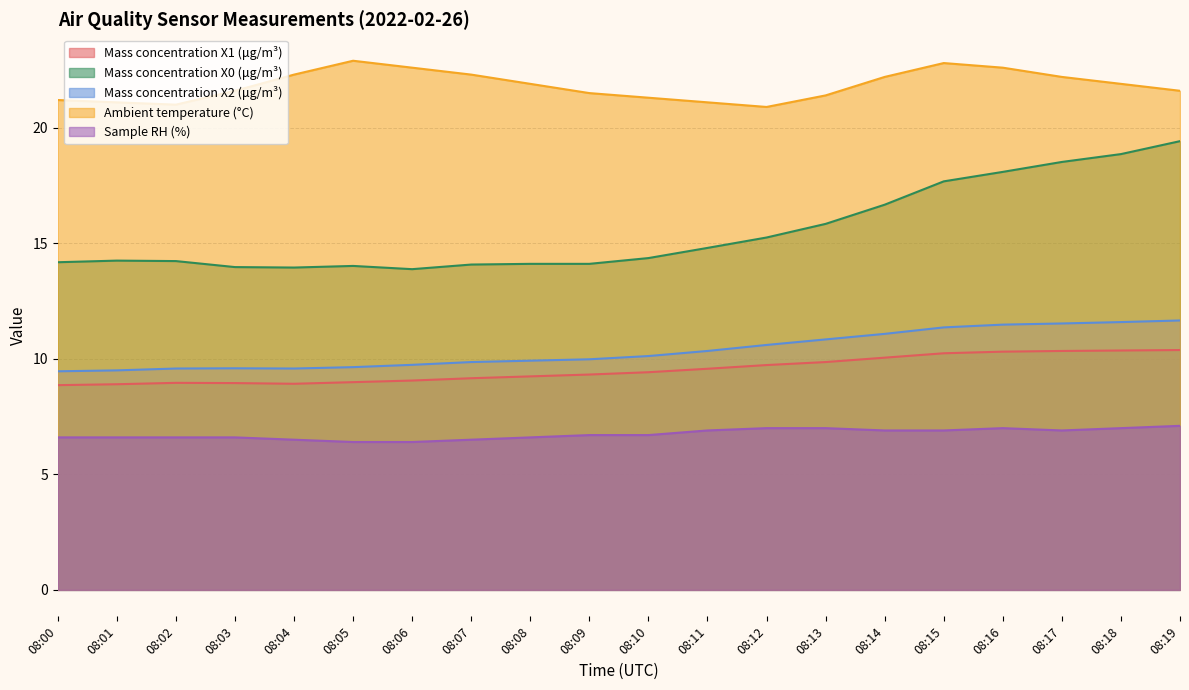

Reading right to left, extract all data points from this chart.

Mass concentration X1 (μg/m³): 08:19=10.4	08:18=10.4	08:17=10.3	08:16=10.3	08:15=10.2	08:14=10.1	08:13=9.9	08:12=9.7	08:11=9.6	08:10=9.4	08:09=9.3	08:08=9.2	08:07=9.2	08:06=9.1	08:05=9.0	08:04=8.9	08:03=8.9	08:02=9.0	08:01=8.9	08:00=8.9
Mass concentration X0 (μg/m³): 08:19=19.4	08:18=18.9	08:17=18.5	08:16=18.1	08:15=17.7	08:14=16.7	08:13=15.8	08:12=15.2	08:11=14.8	08:10=14.4	08:09=14.1	08:08=14.1	08:07=14.1	08:06=13.9	08:05=14.0	08:04=13.9	08:03=14.0	08:02=14.2	08:01=14.2	08:00=14.2
Mass concentration X2 (μg/m³): 08:19=11.7	08:18=11.6	08:17=11.5	08:16=11.5	08:15=11.4	08:14=11.1	08:13=10.8	08:12=10.6	08:11=10.3	08:10=10.1	08:09=10.0	08:08=9.9	08:07=9.9	08:06=9.7	08:05=9.6	08:04=9.6	08:03=9.6	08:02=9.6	08:01=9.5	08:00=9.5
Ambient temperature (°C): 08:19=21.6	08:18=21.9	08:17=22.2	08:16=22.6	08:15=22.8	08:14=22.2	08:13=21.4	08:12=20.9	08:11=21.1	08:10=21.3	08:09=21.5	08:08=21.9	08:07=22.3	08:06=22.6	08:05=22.9	08:04=22.3	08:03=21.6	08:02=21.0	08:01=21.1	08:00=21.2
Sample RH (%): 08:19=7.1	08:18=7.0	08:17=6.9	08:16=7.0	08:15=6.9	08:14=6.9	08:13=7.0	08:12=7.0	08:11=6.9	08:10=6.7	08:09=6.7	08:08=6.6	08:07=6.5	08:06=6.4	08:05=6.4	08:04=6.5	08:03=6.6	08:02=6.6	08:01=6.6	08:00=6.6